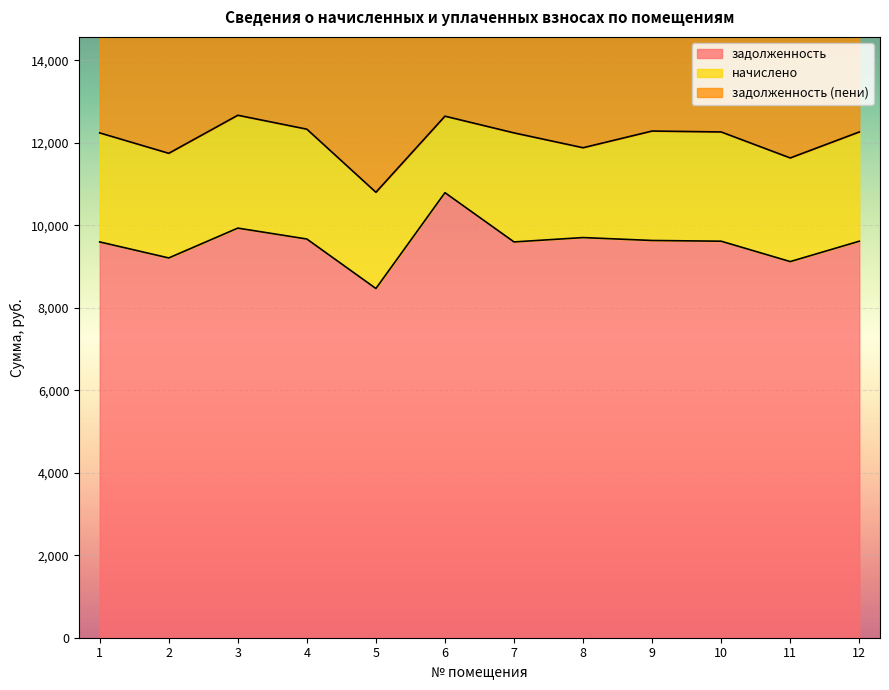

Which category has the highest value across all series?

3